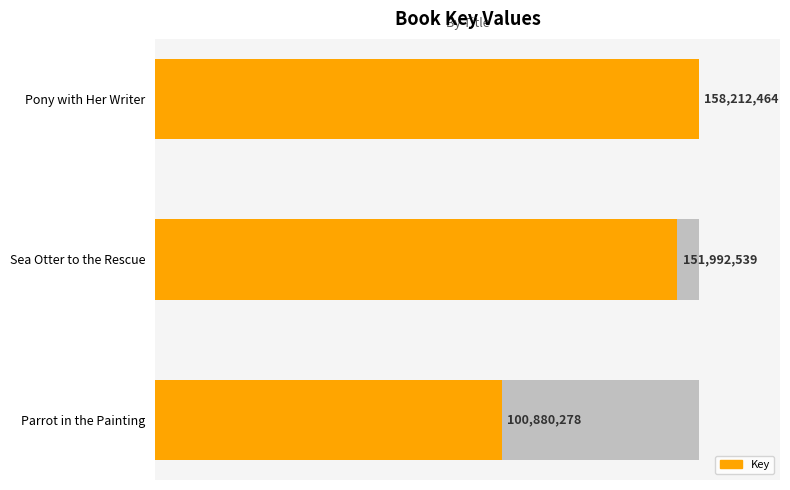

What is the smallest value displayed?

100880278